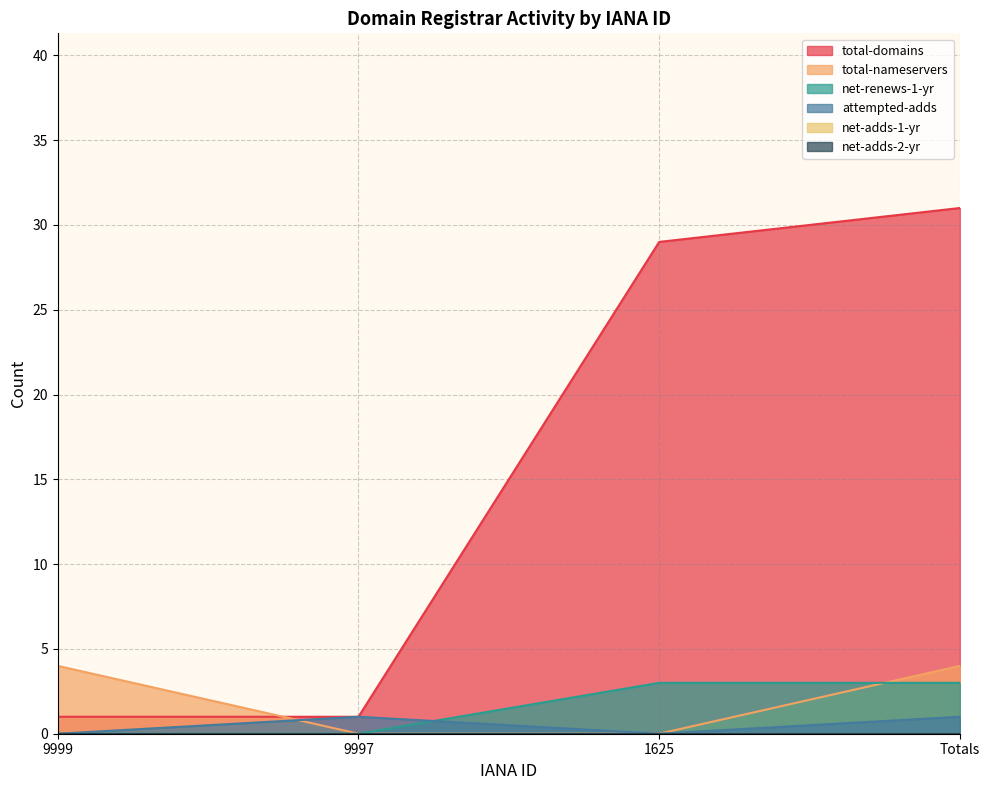

At which label is attempted-adds closest to 0?

9999